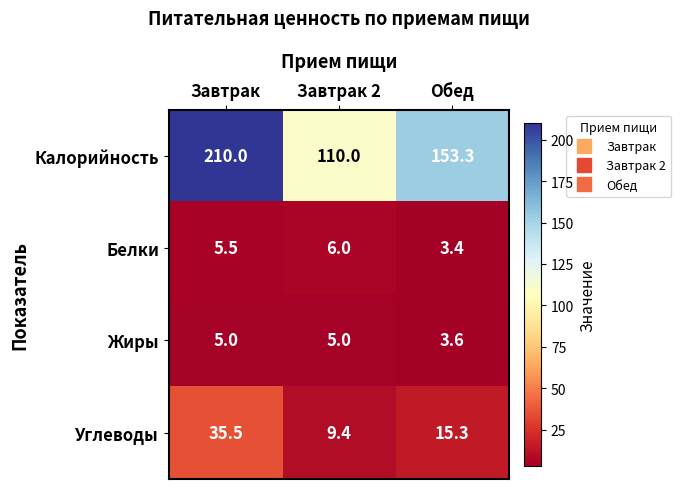

What is the sum of the Калорийность values at Завтрак 2 and Завтрак?

320.0